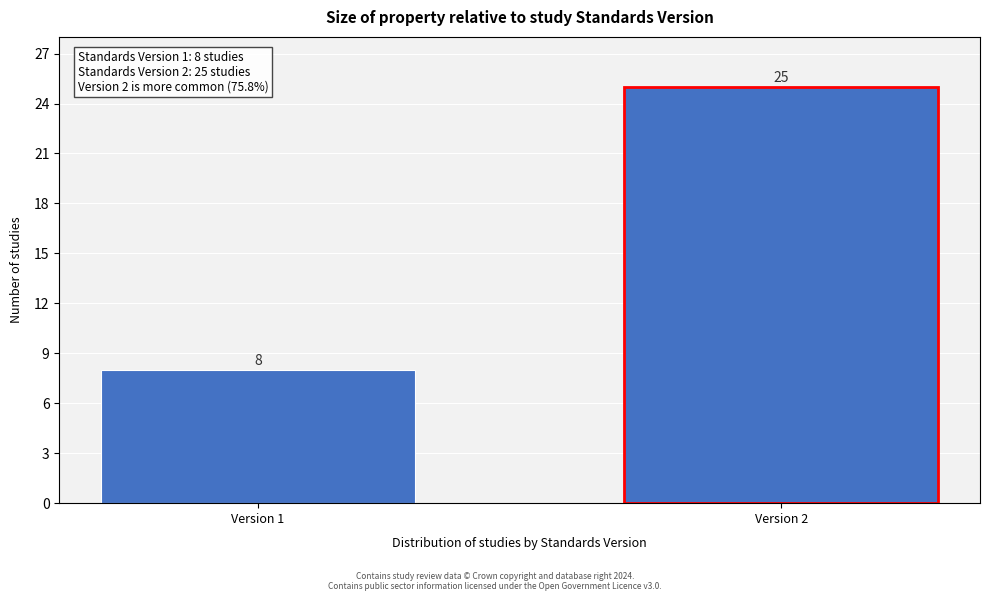

Reading left to right, transcribe all the data shown in this chart.

8	25